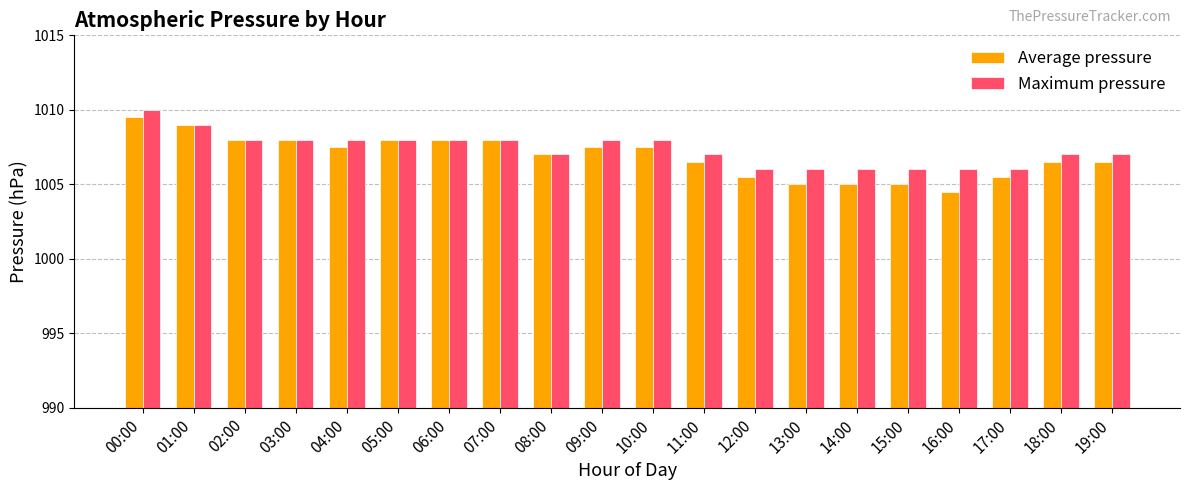

Are the bars grouped side by side (vs. stacked)?

Yes